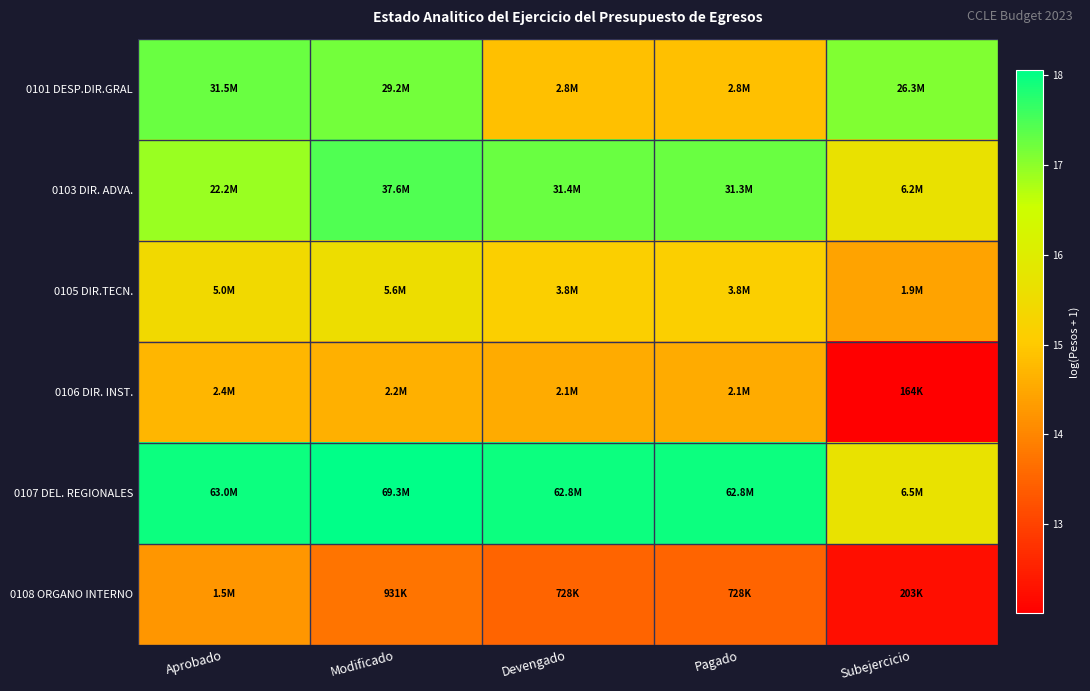

Which series has the largest total across all categories?

0107 DEL. REGIONALES